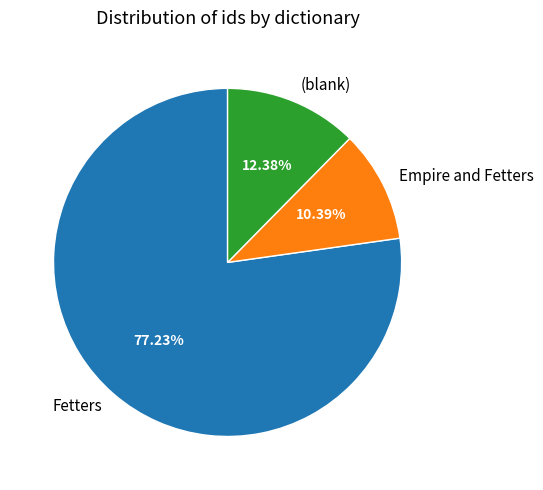

Do (blank) and Empire and Fetters together represent more than half of the pie?

No